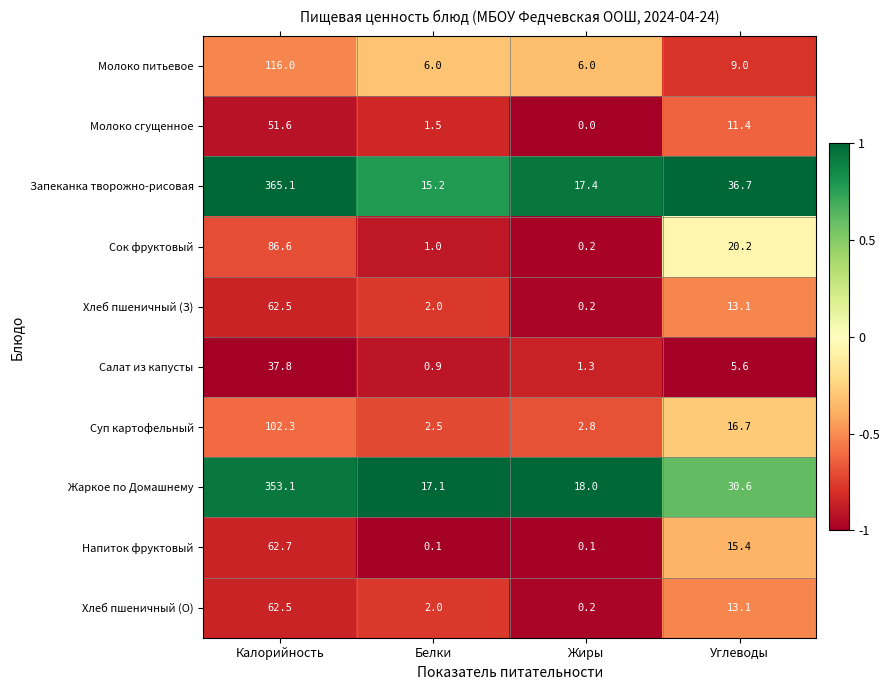

What is the greatest value displayed?

365.1